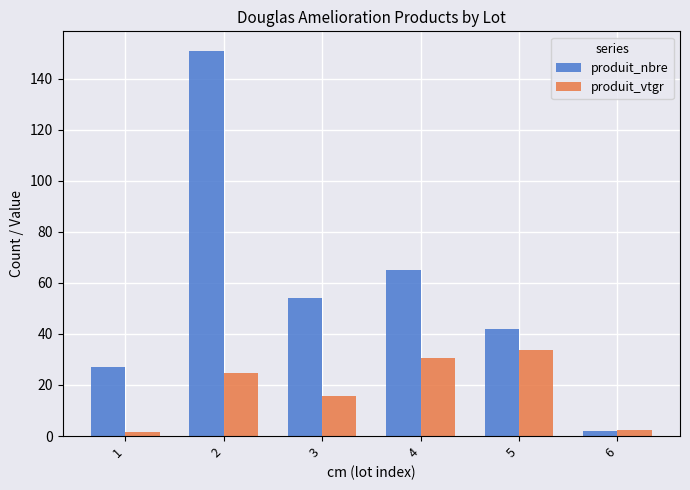

Where is produit_nbre nearest to the value 76?

4